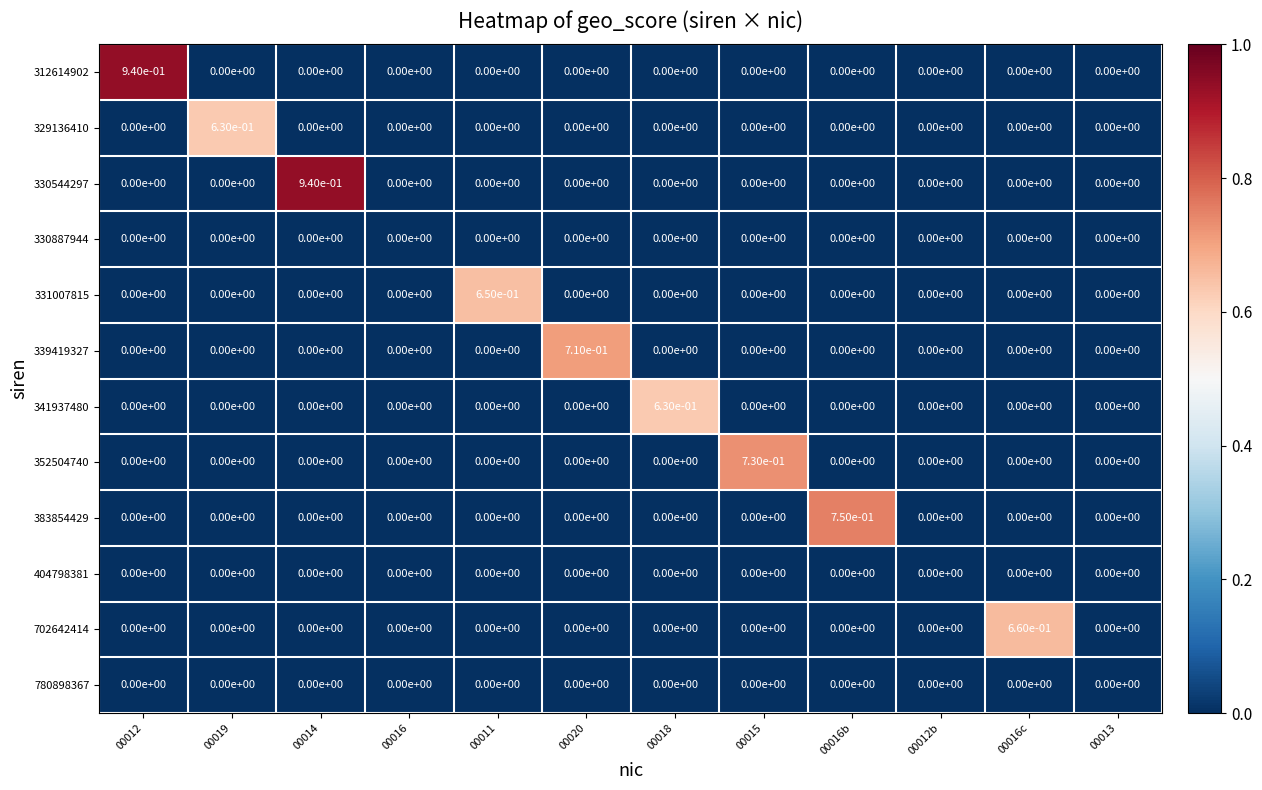

Between 00020 and 00016c, which series saw the biggest shift?

339419327